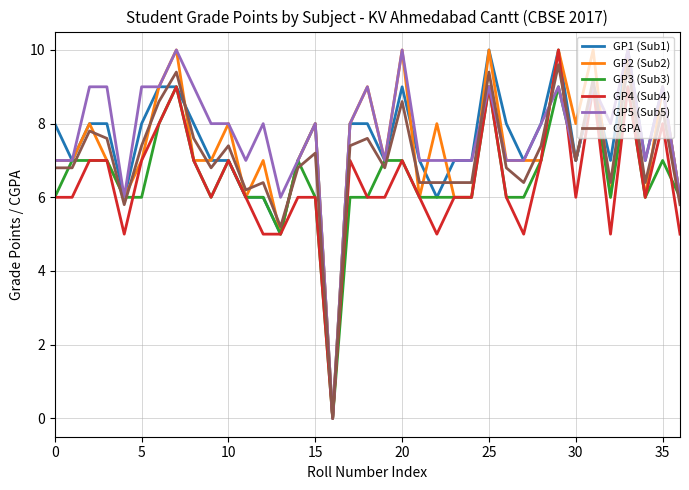

What is the maximum value for GP2 (Sub2)?

10.0